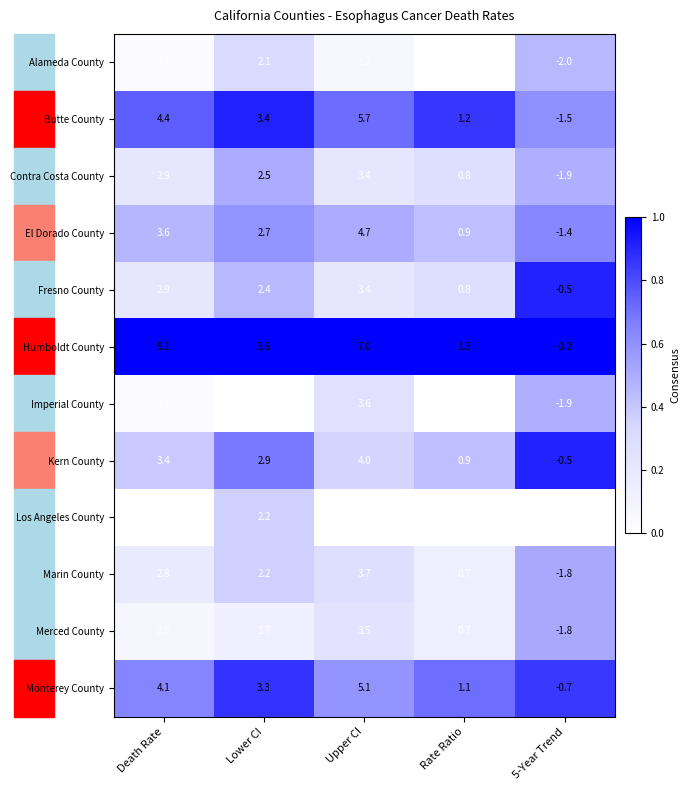

What is the approximate value of Marin County at Rate Ratio?

0.7